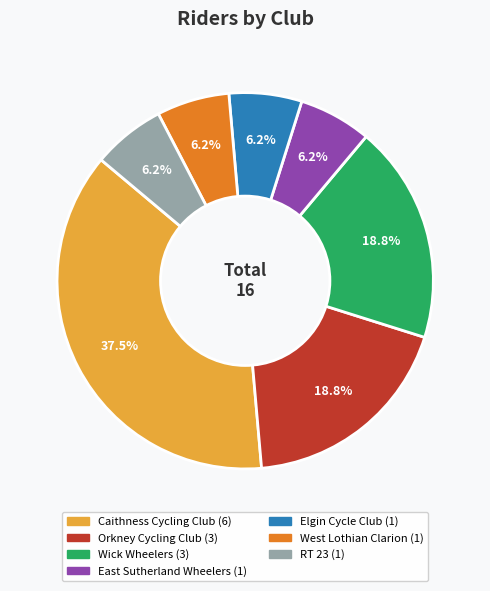

What percentage is NOT represented by Caithness Cycling Club?

62.5%